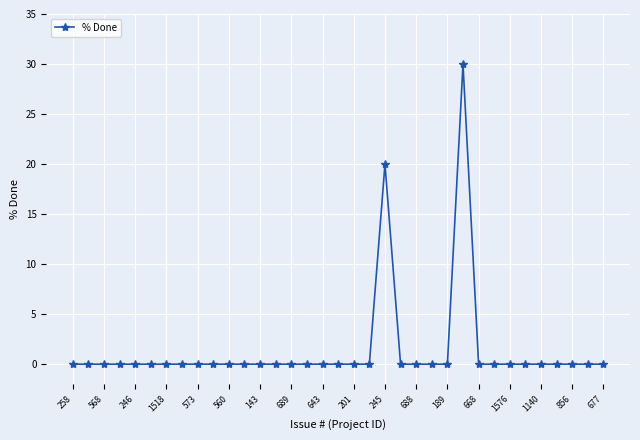

What is the greatest value displayed?

30